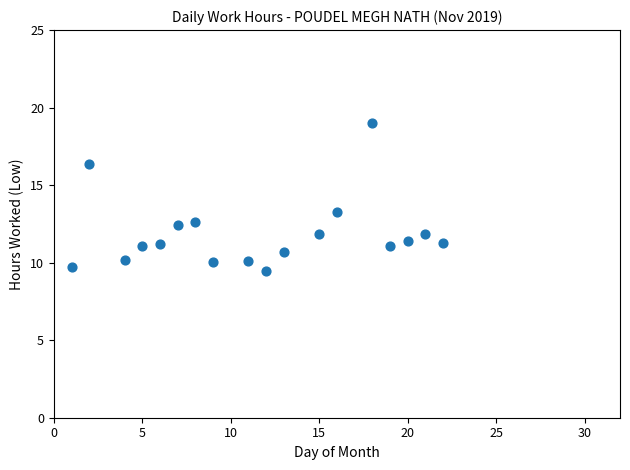

What Y value in the scatter plot is closest to 14?

13.3